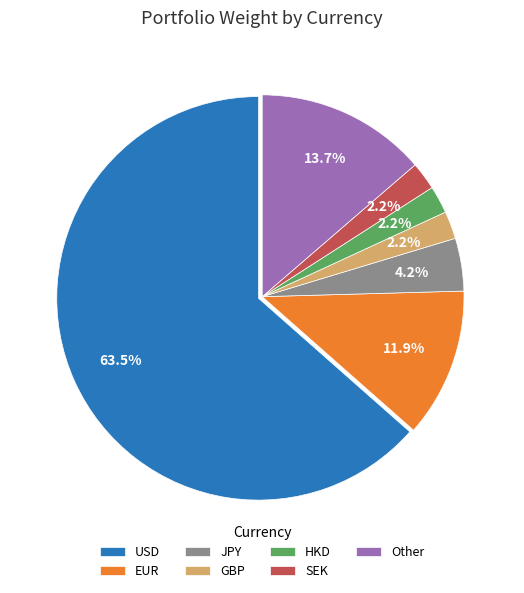

To the nearest percent, what is the average slice percentage?

14%